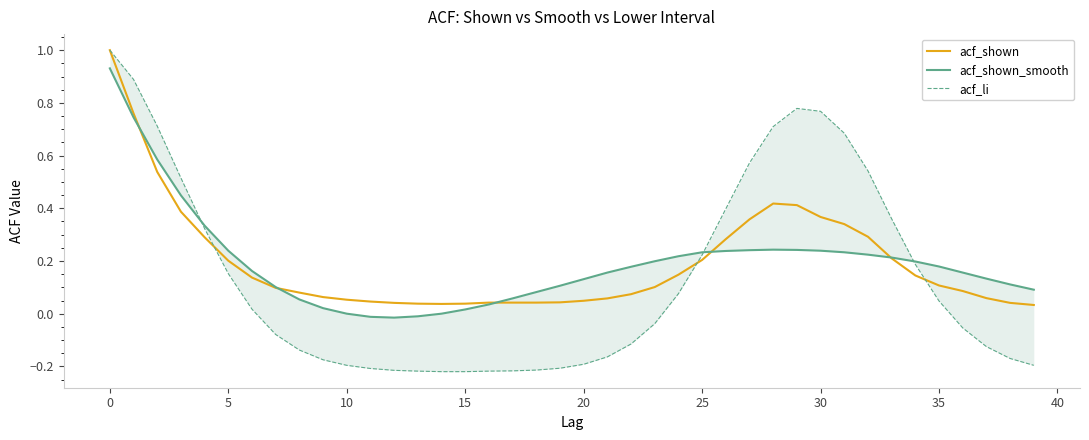

What are all the series names shown in the legend?

acf_shown, acf_shown_smooth, acf_li